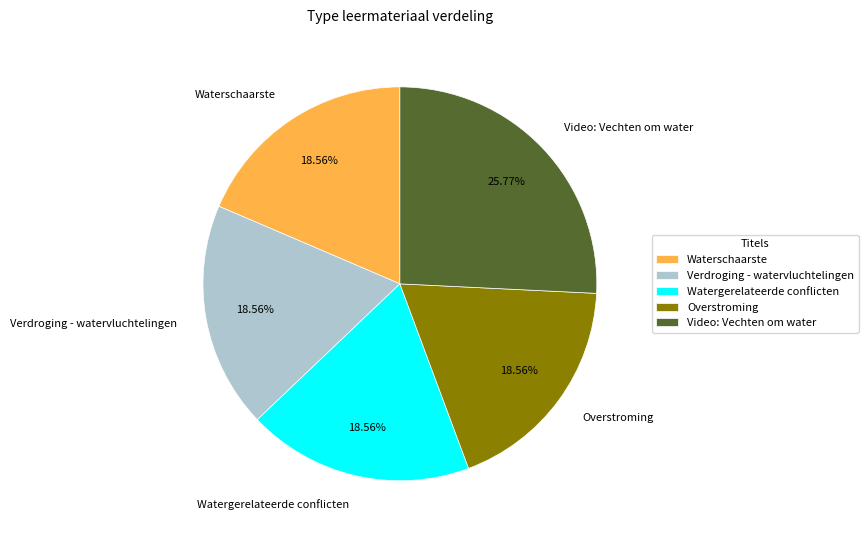

To the nearest percent, what is the difference between the largest and smallest slice percentages?

7%